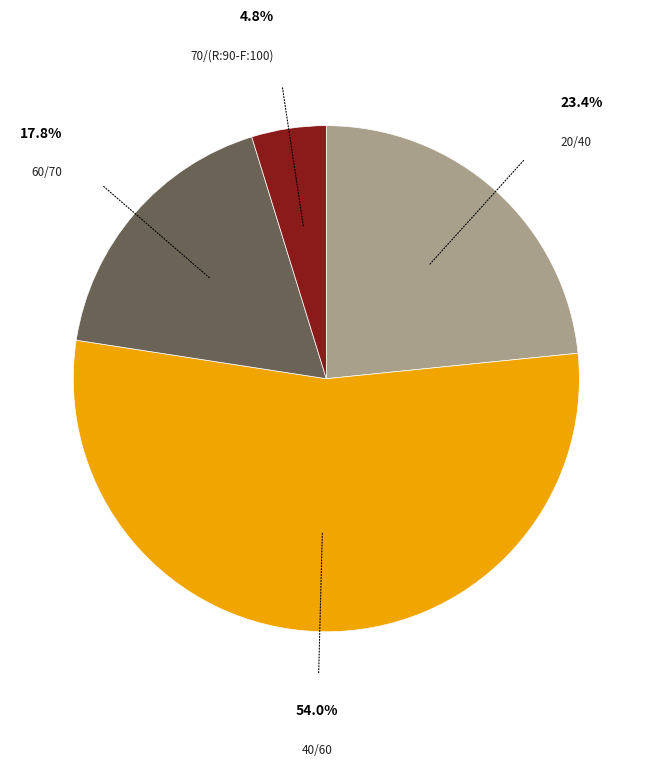

Is there any slice that represents more than half of the pie?

Yes